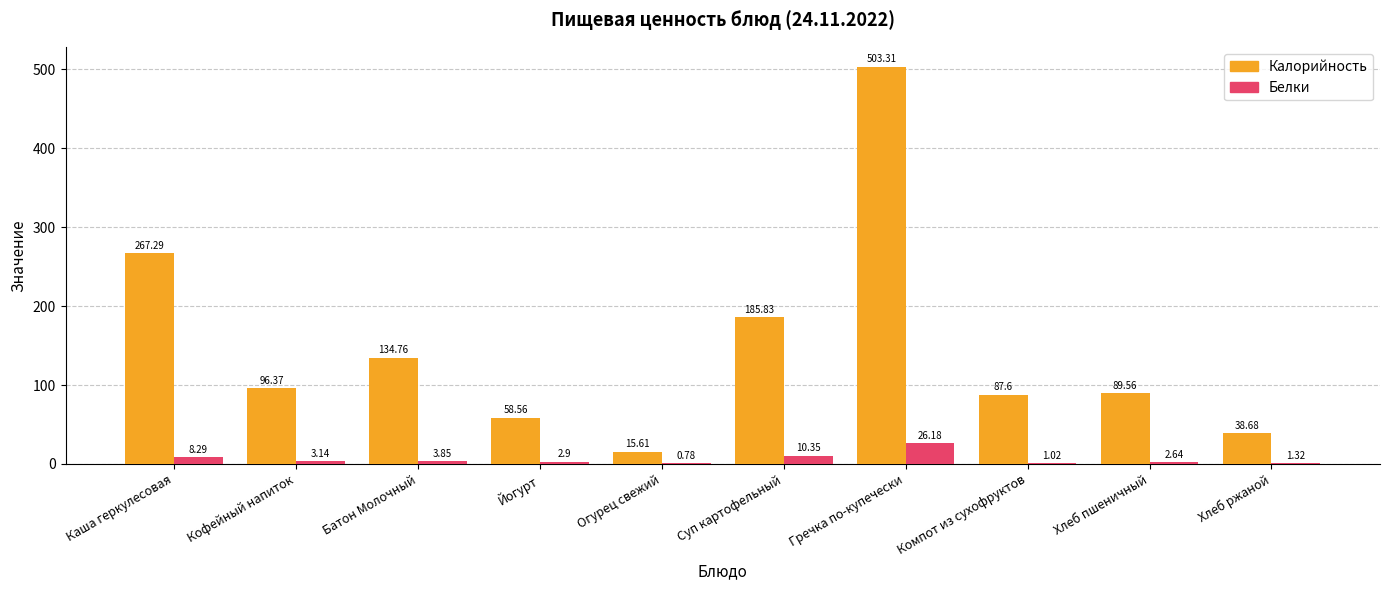

Which series changed the most between Каша геркулесовая and Батон Молочный?

Калорийность